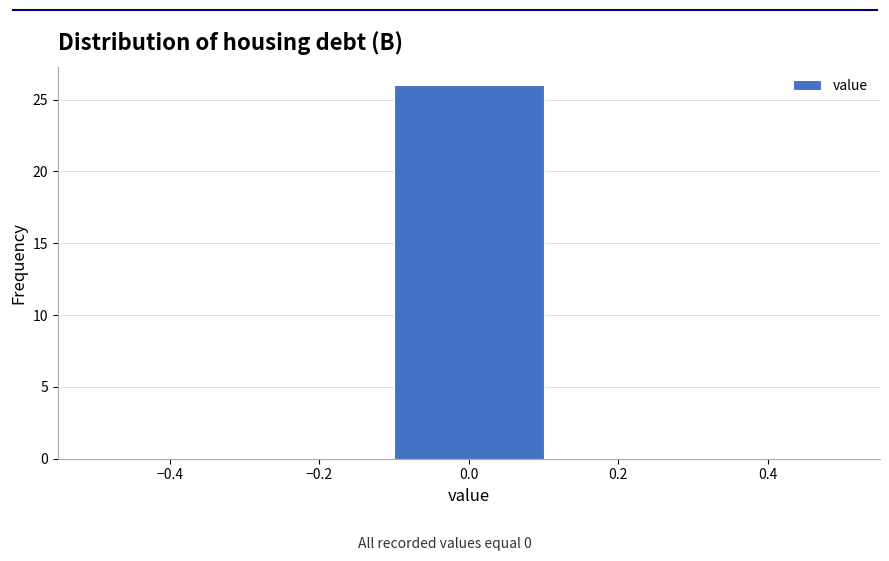

What is the height of the bar covering -0.1 to 0.1 on the x-axis? The values are not printed on the chart, so give them approximately, as read against the axis.

26